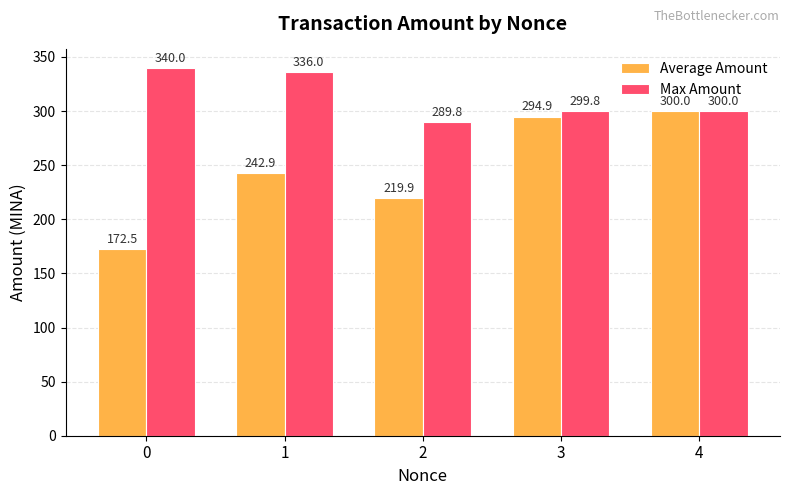

What is the value of the Max Amount bar at the 4th from the left?

299.8